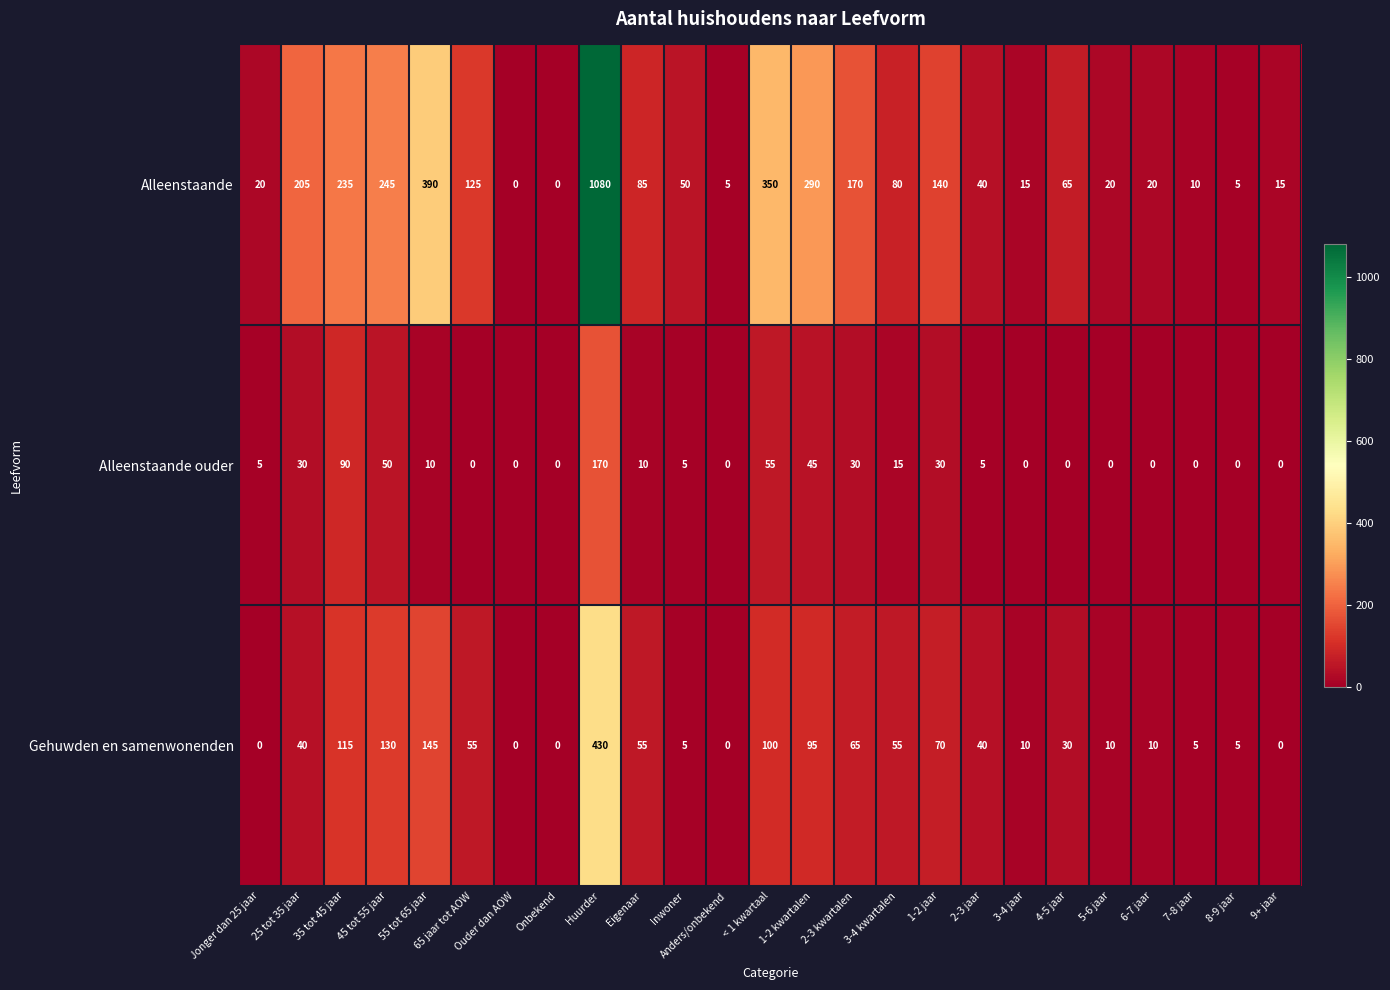

The value of Gehuwden en samenwonenden at 65 jaar tot AOW is 55. True or false?

True